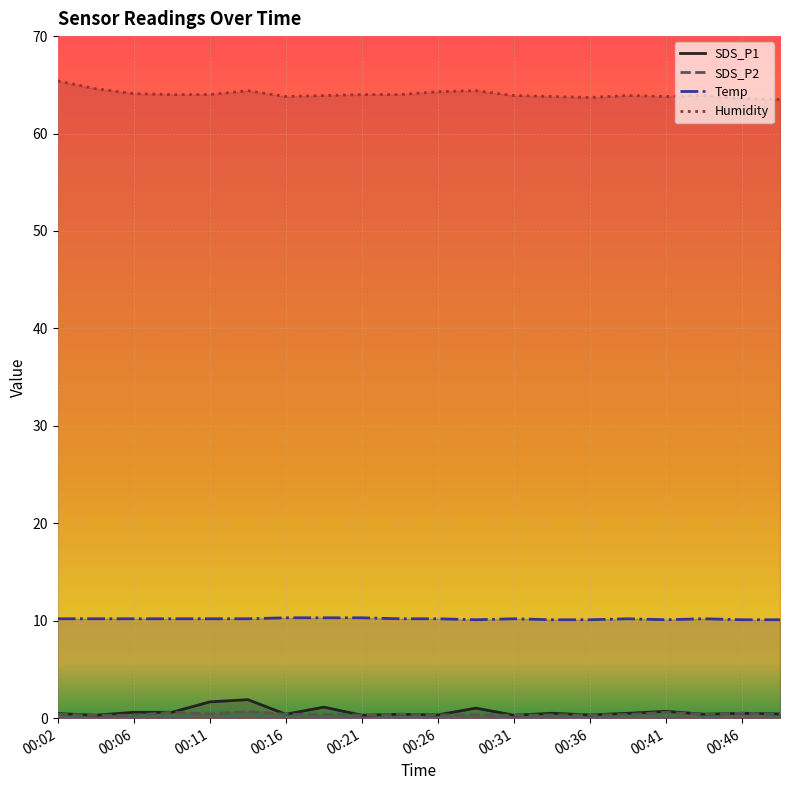

Is the value of Temp at 00:11 greater than the value of Humidity at 00:19?

No